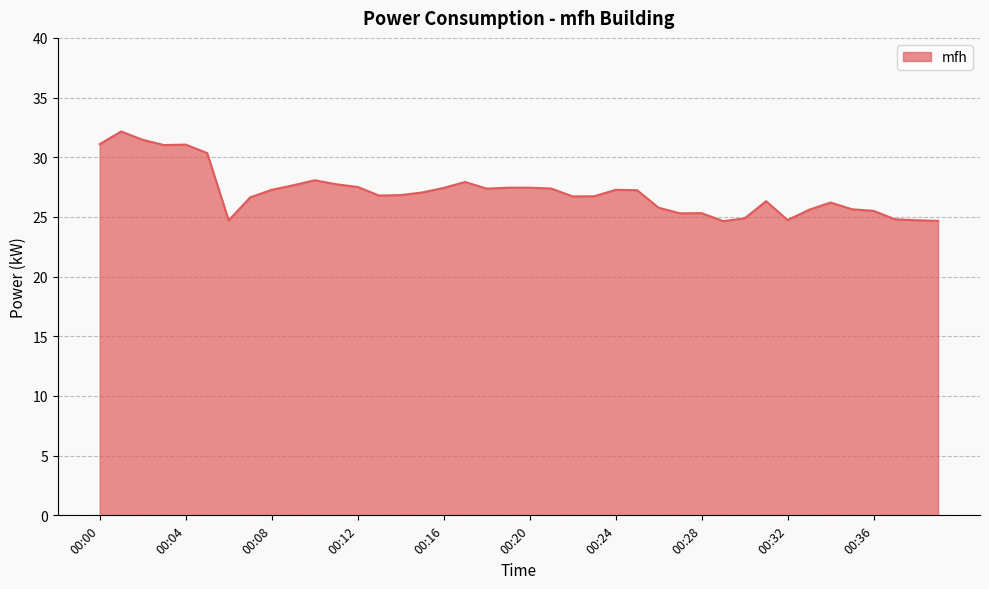

What is the greatest value displayed?

32.2